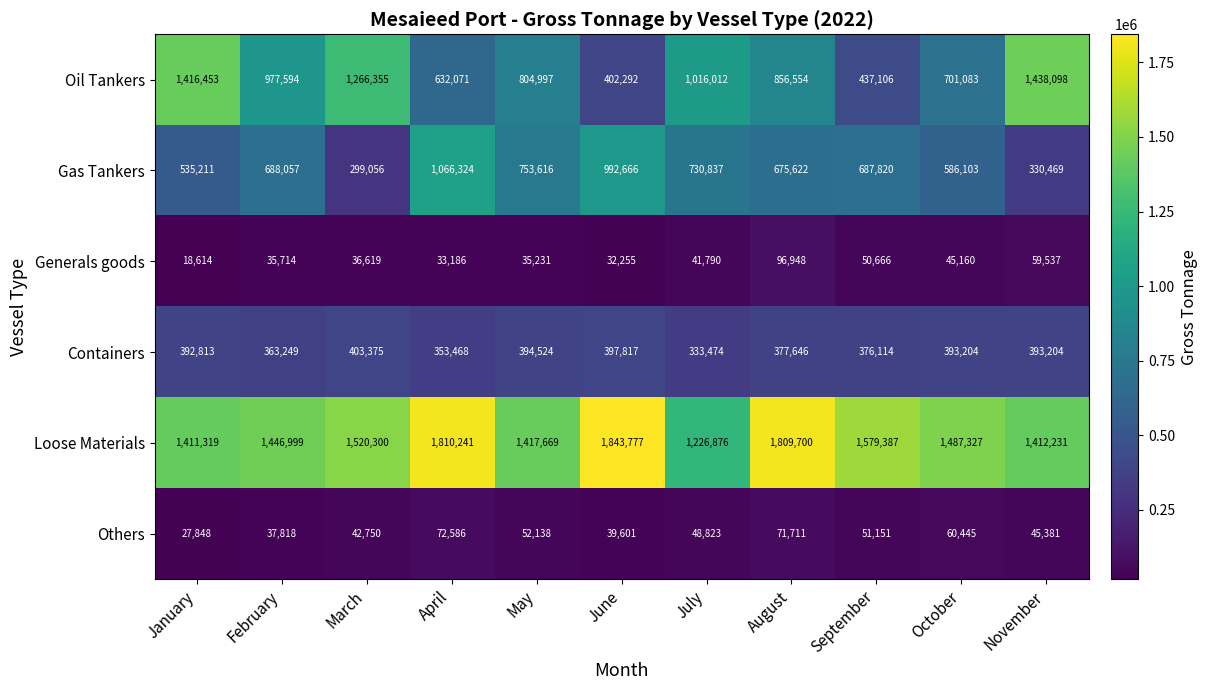

Rank the series by their maximum value, from lowest to highest.

Others, Generals goods, Containers, Gas Tankers, Oil Tankers, Loose Materials